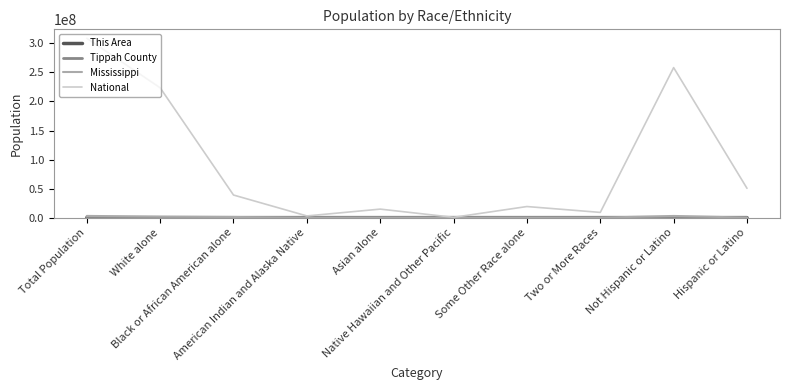

Is this an area chart (filled region under the line)?

No